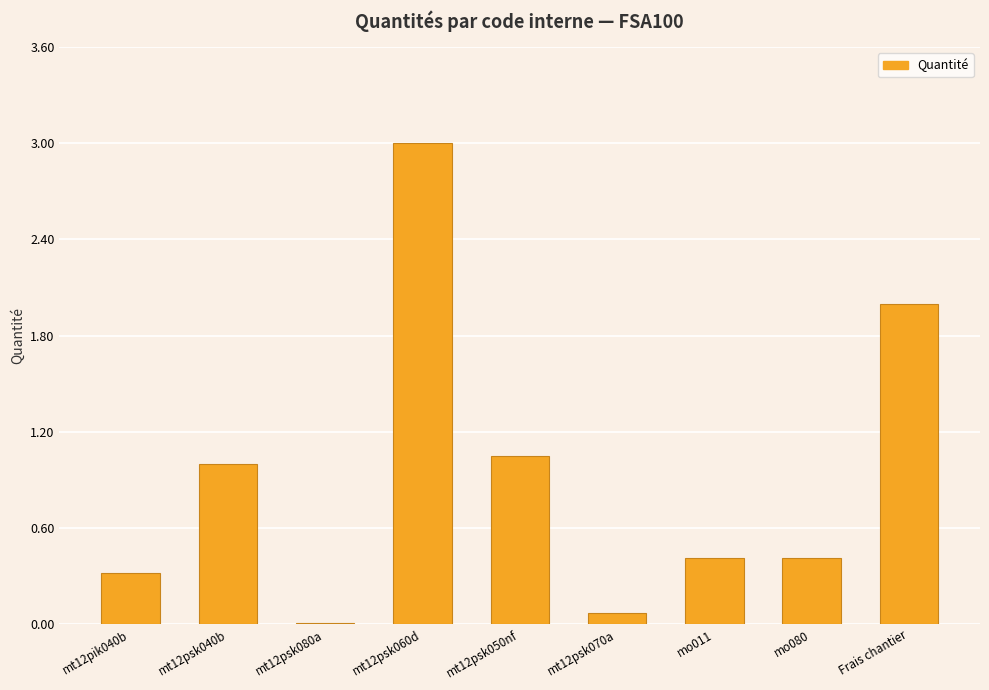

Between mt12psk050nf and mt12psk080a, which is larger?

mt12psk050nf